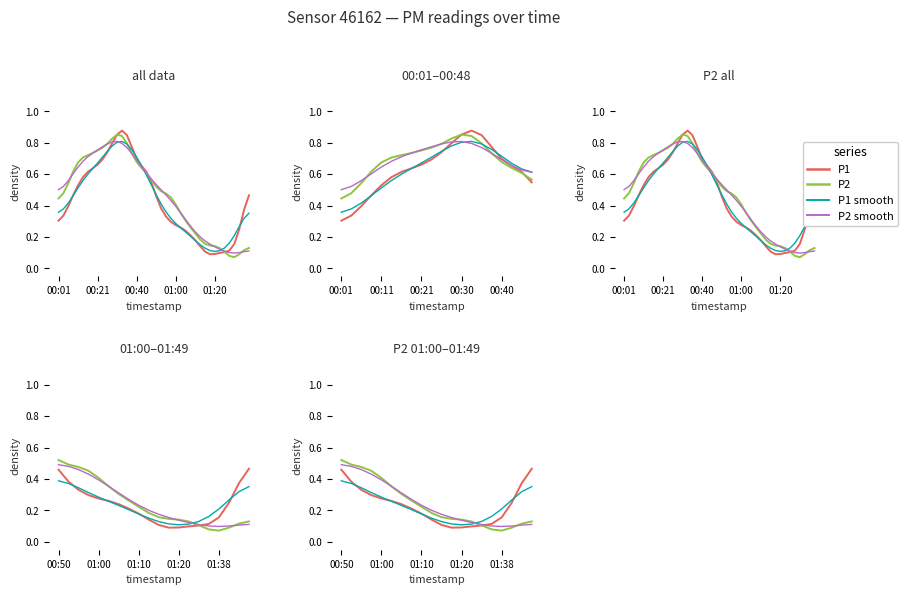

Does the chart display data point markers on the line(s)?

No